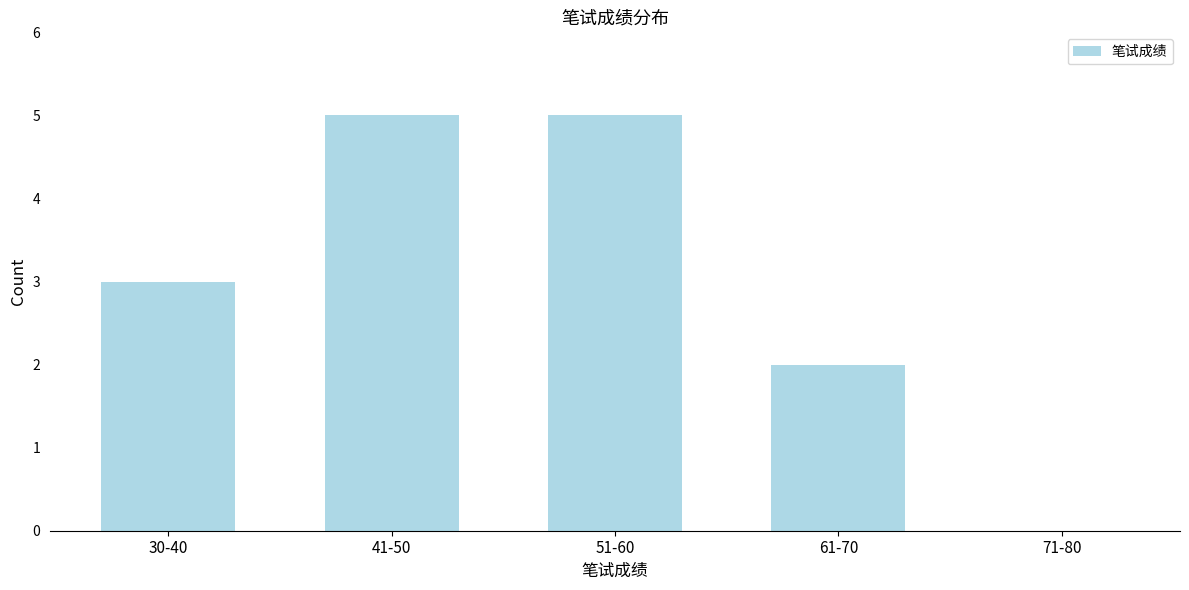

Reading right to left, transcribe all the data shown in this chart.

71-80=0	61-70=2	51-60=5	41-50=5	30-40=3